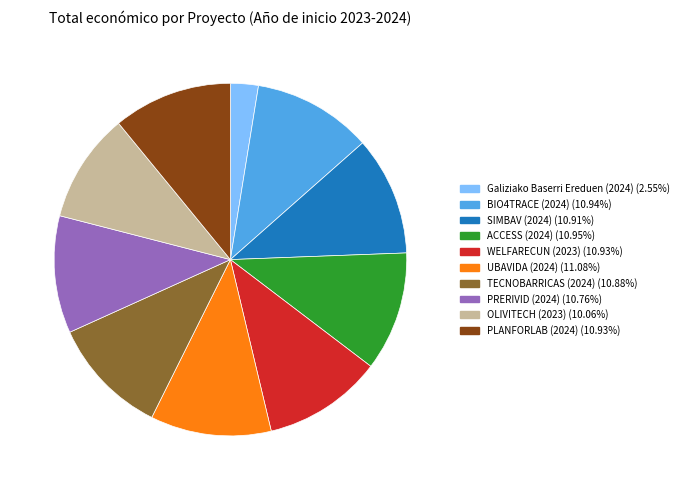

True or false: PLANFORLAB (2024) accounts for 24% of the total.

False